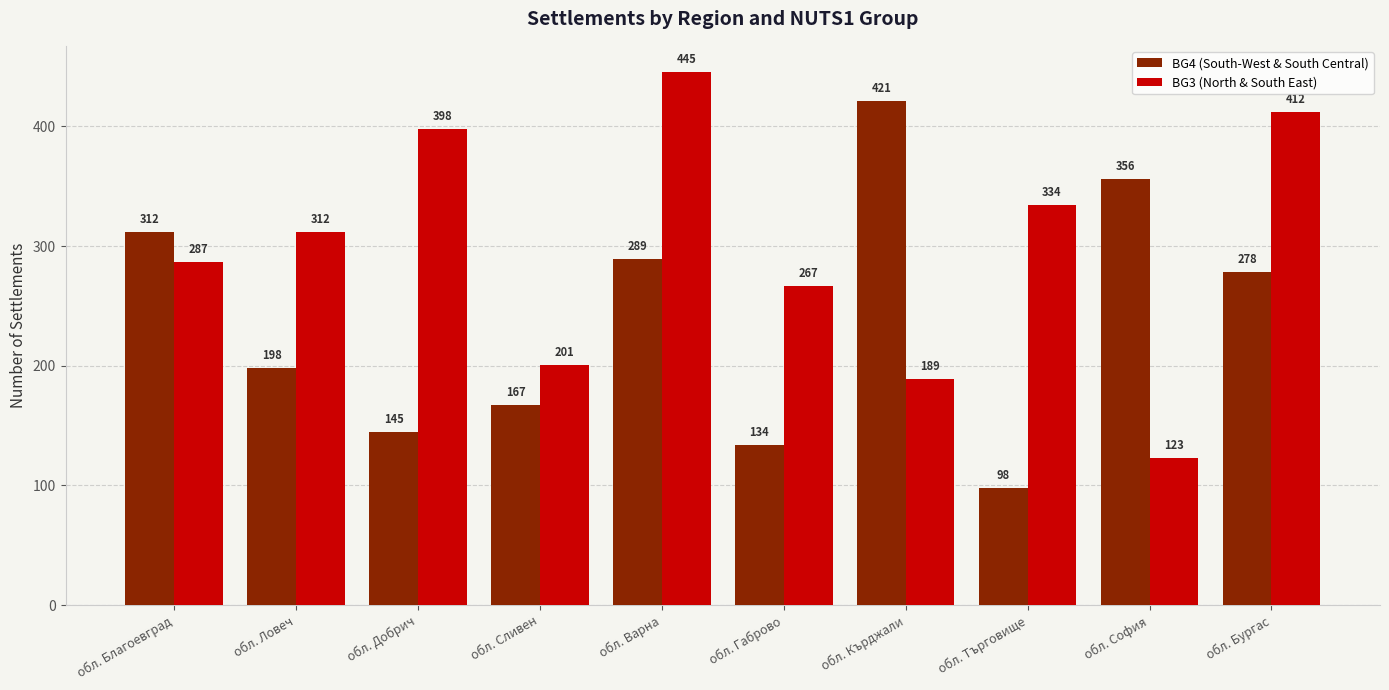

What is the label of the 7th bar from the left?

обл. Кърджали